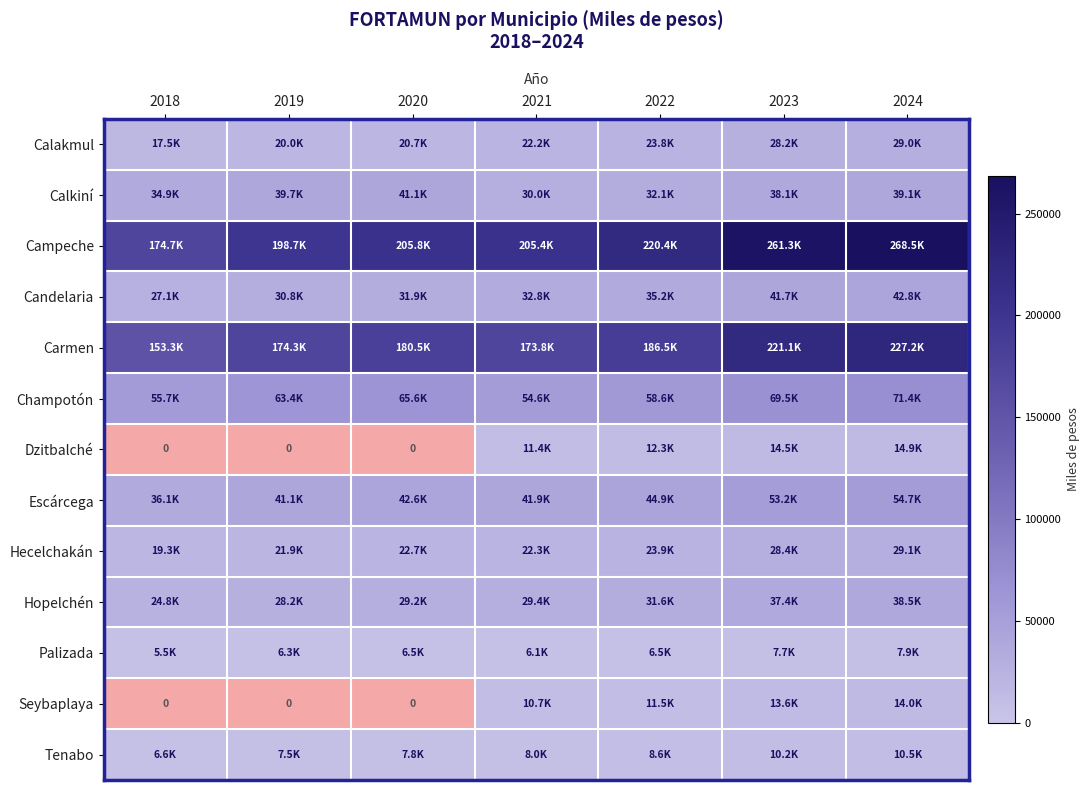

How many distinct data groups are displayed?

13